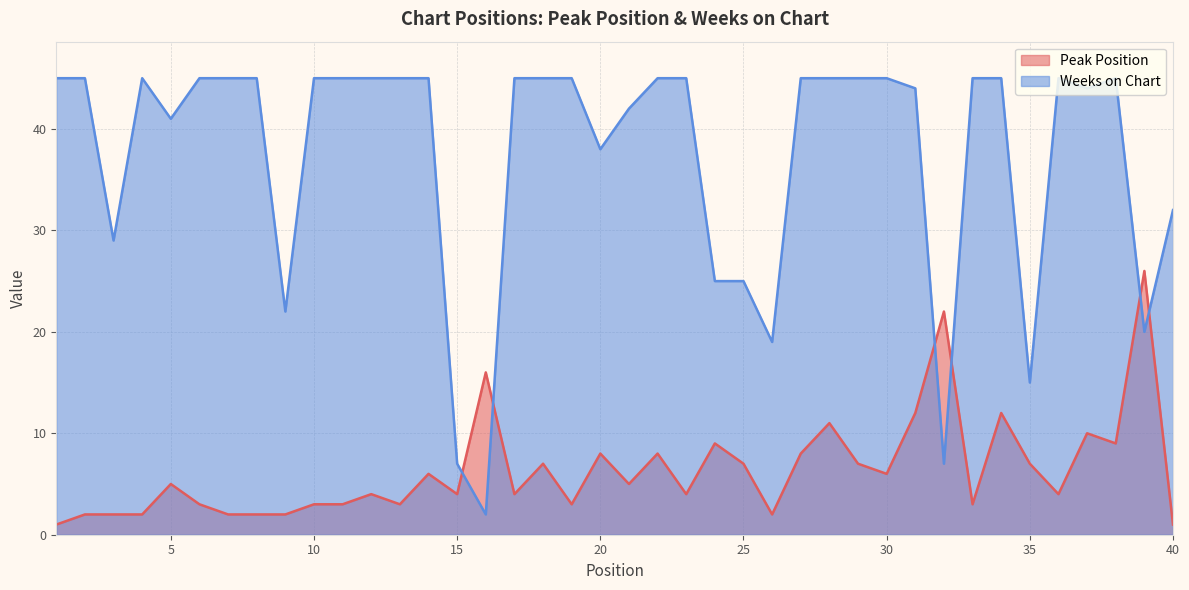

Which series ends up on top after the final intersection of Weeks on Chart and Peak Position?

Weeks on Chart